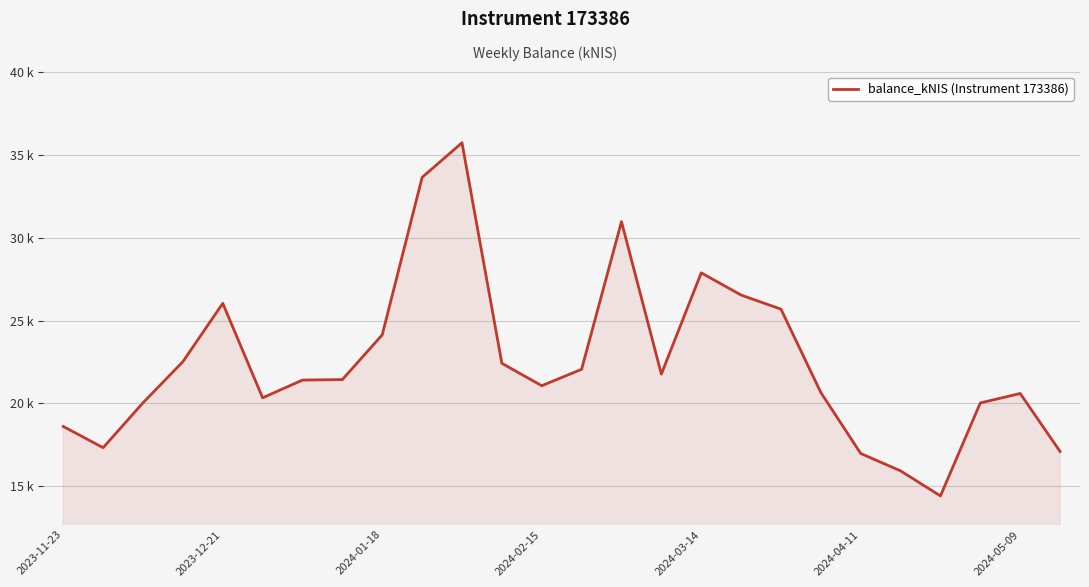

What is the average value?

22.5